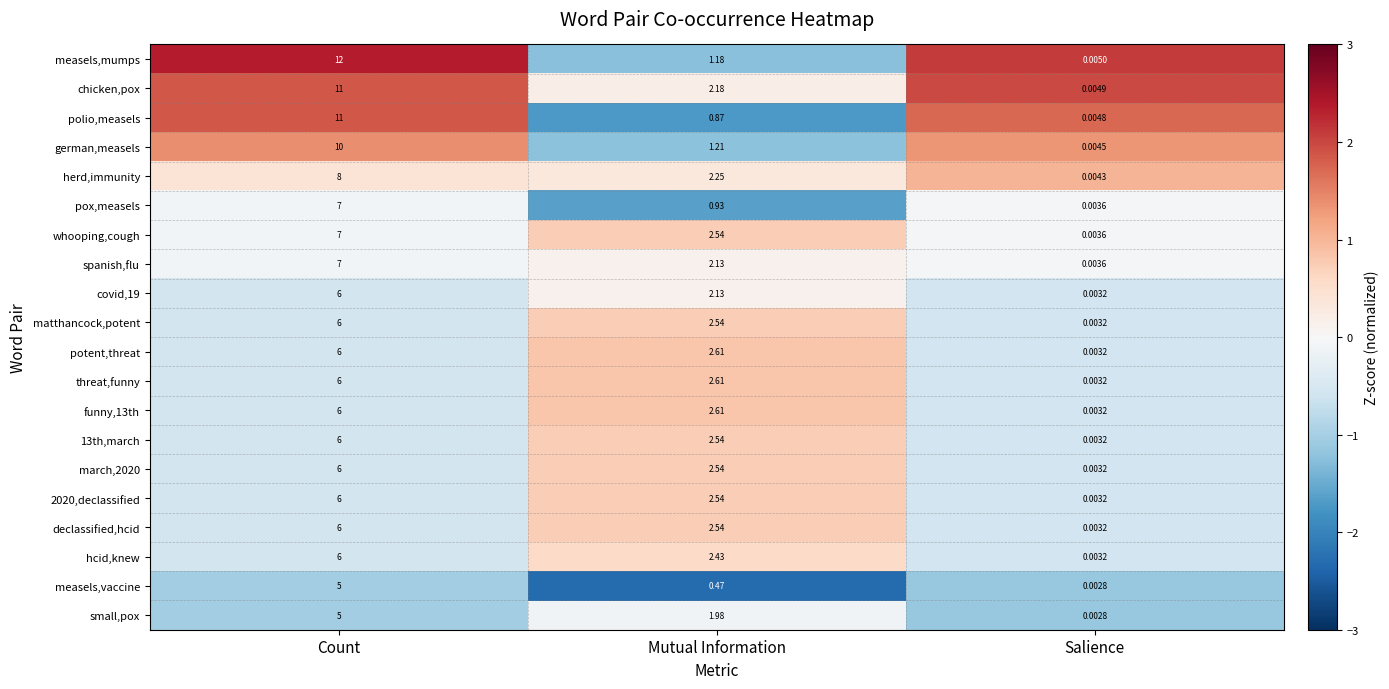

Rank the categories by threat,funny value from highest to lowest.

Count, Mutual Information, Salience